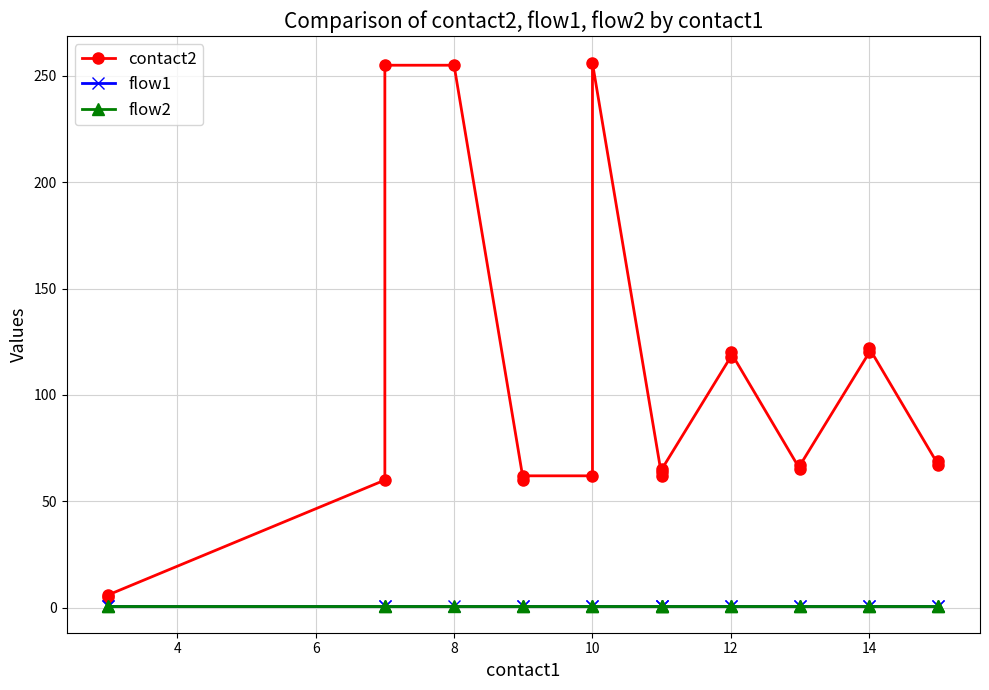

At which category is the sum across all series the highest?

10